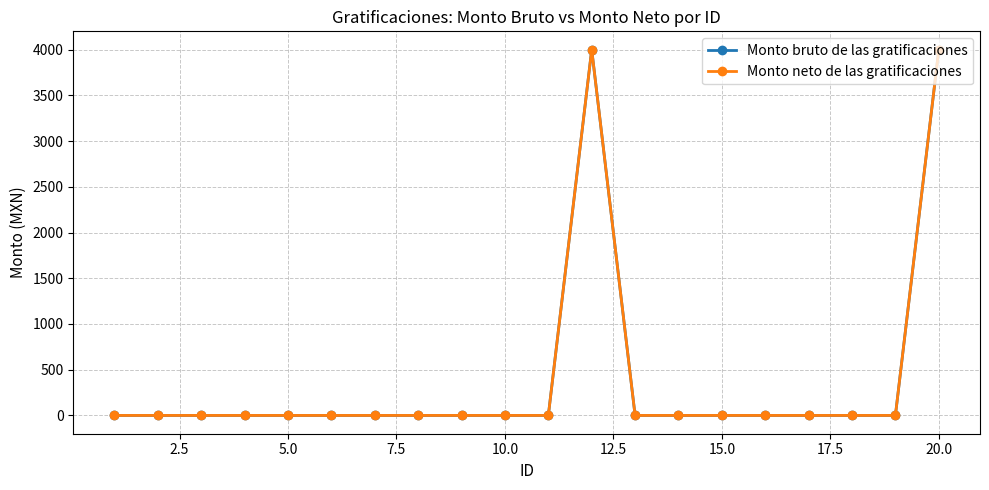

Which series has the largest range (max minus min)?

Monto bruto de las gratificaciones